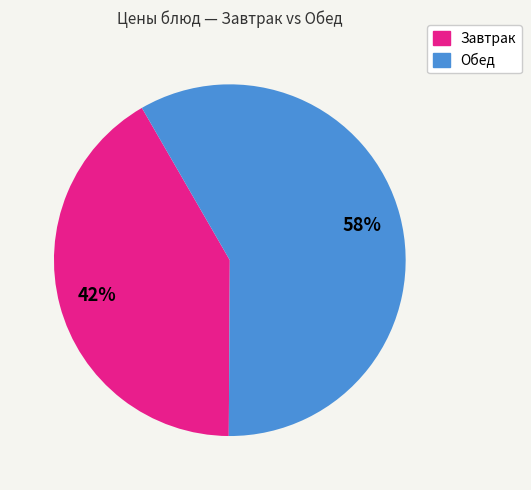

Count the number of slices in the pie.

2